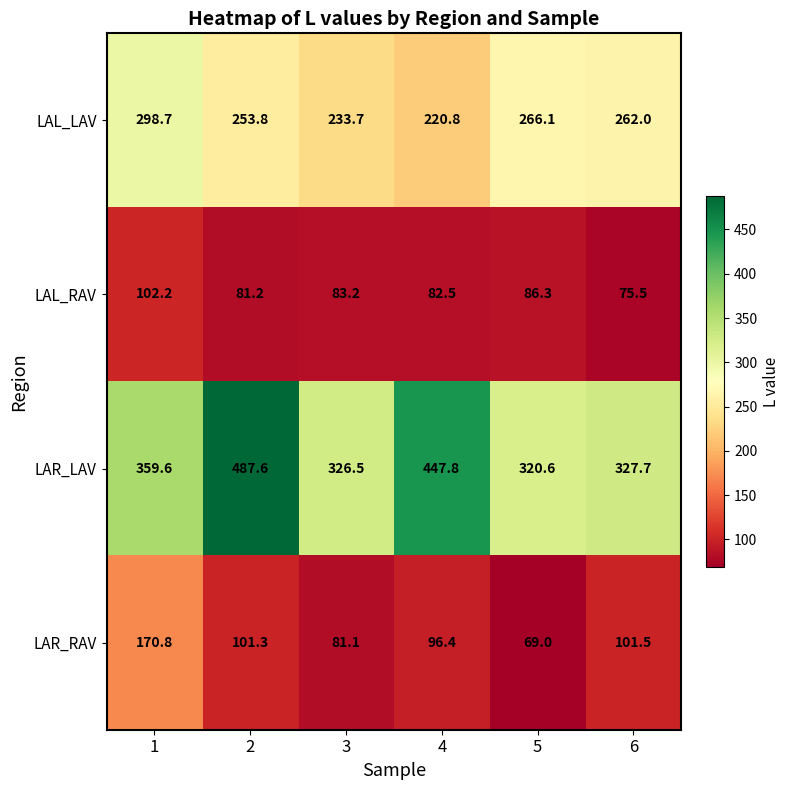

What is the sum of all LAL_RAV values?

510.9